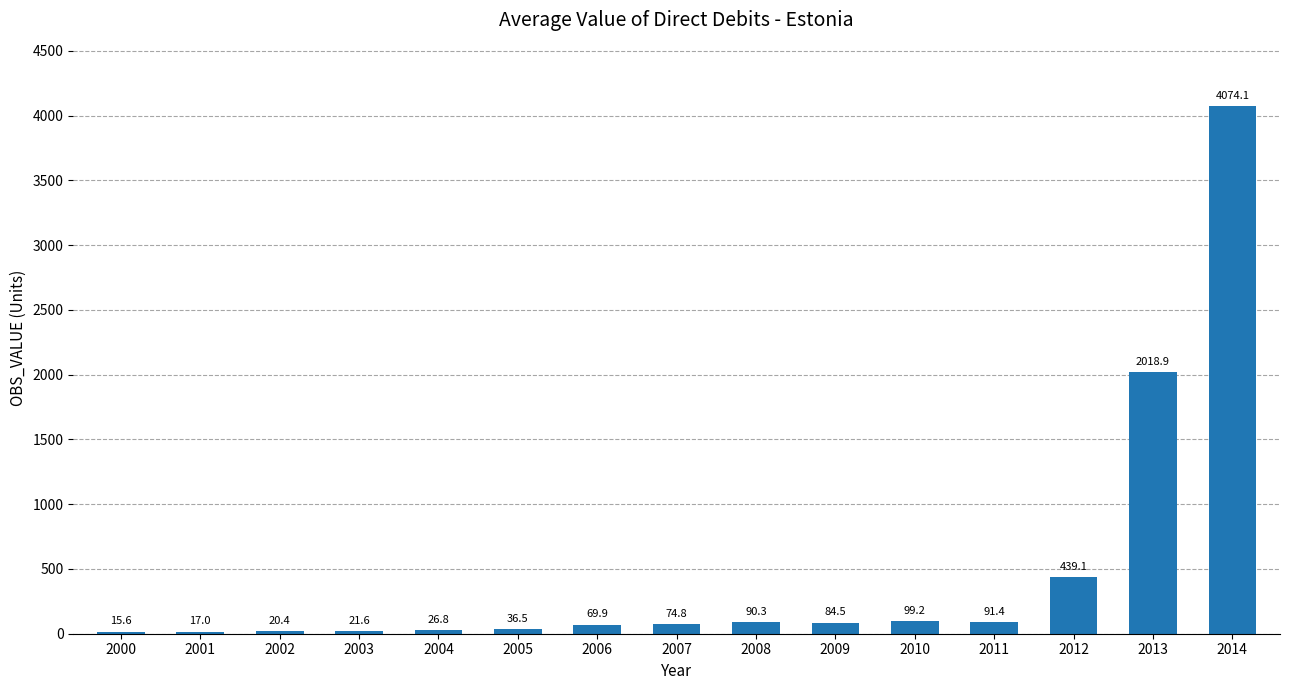

Are the bars grouped side by side (vs. stacked)?

No